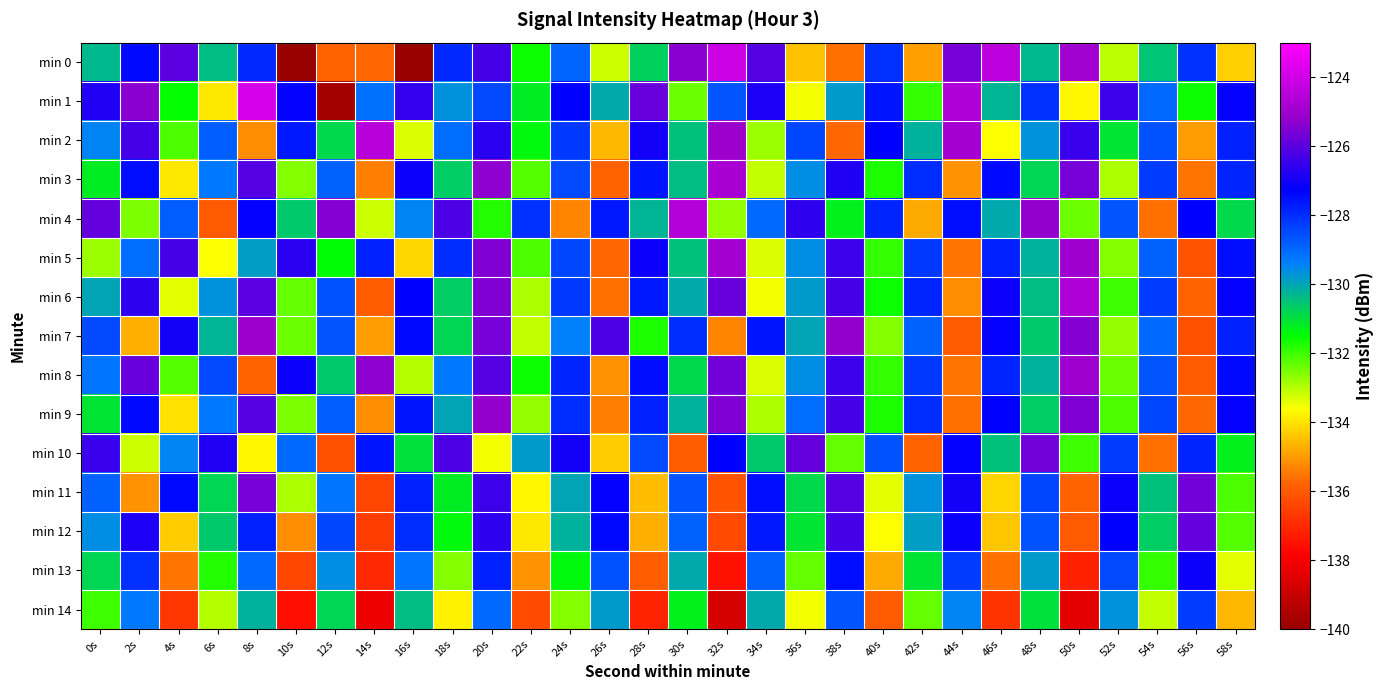

Rank the series by their maximum value, from highest to lowest.

min 1, min 0, min 2, min 4, min 6, min 3, min 5, min 8, min 7, min 9, min 11, min 10, min 12, min 13, min 14